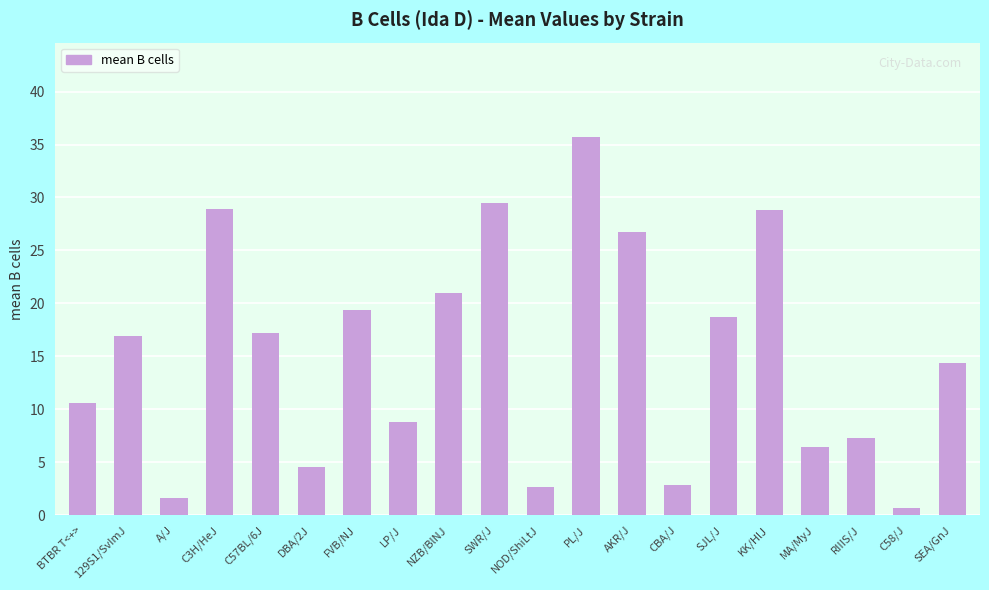

What value does the data have at KK/HlJ?

28.8